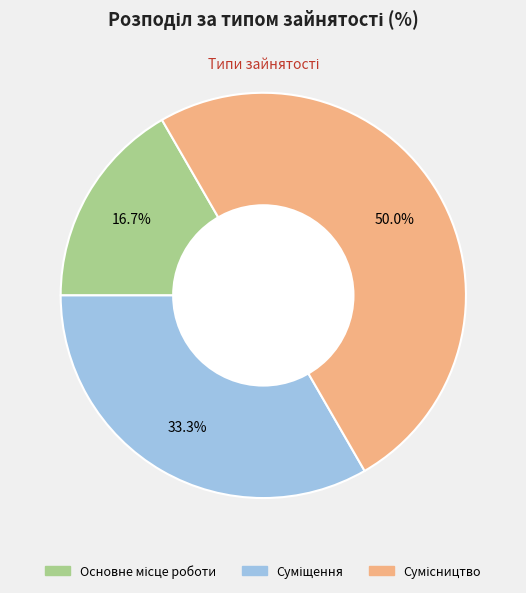

To the nearest percent, what percentage of the pie is Сумісництво?

50%